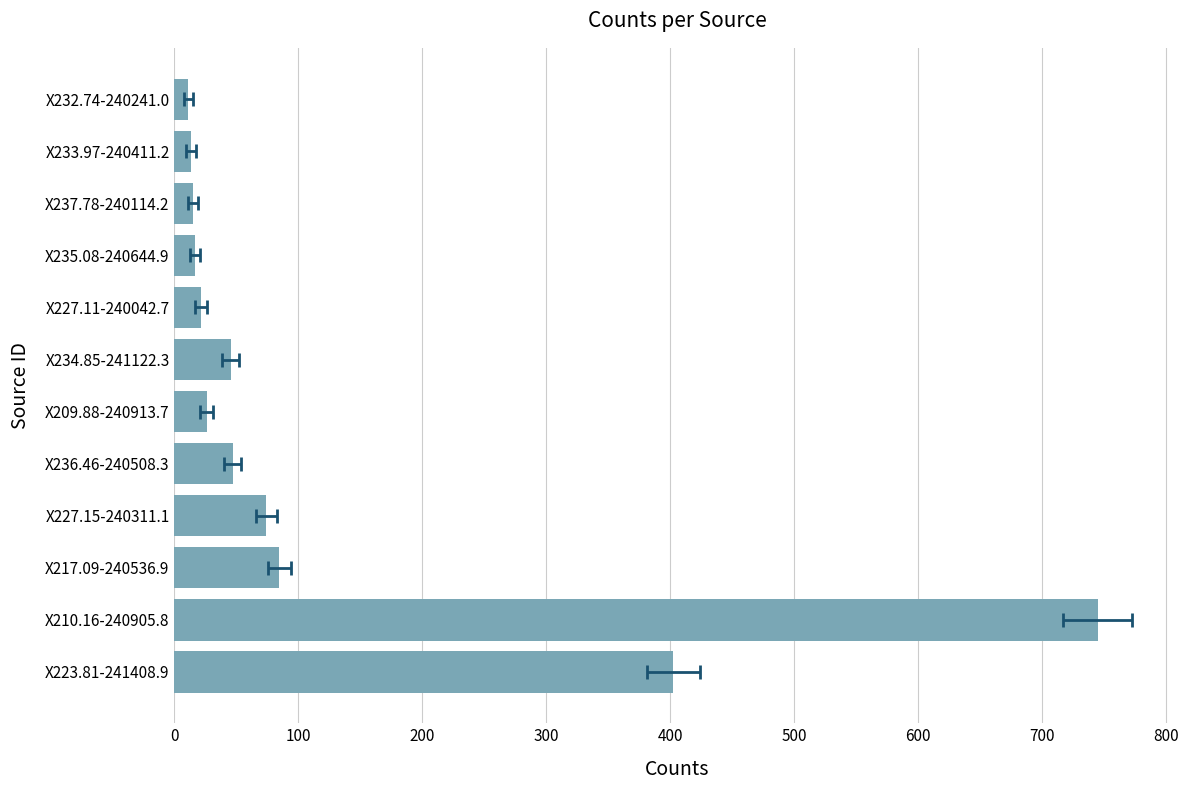

What is the value of the 1st bar from the left?

402.5